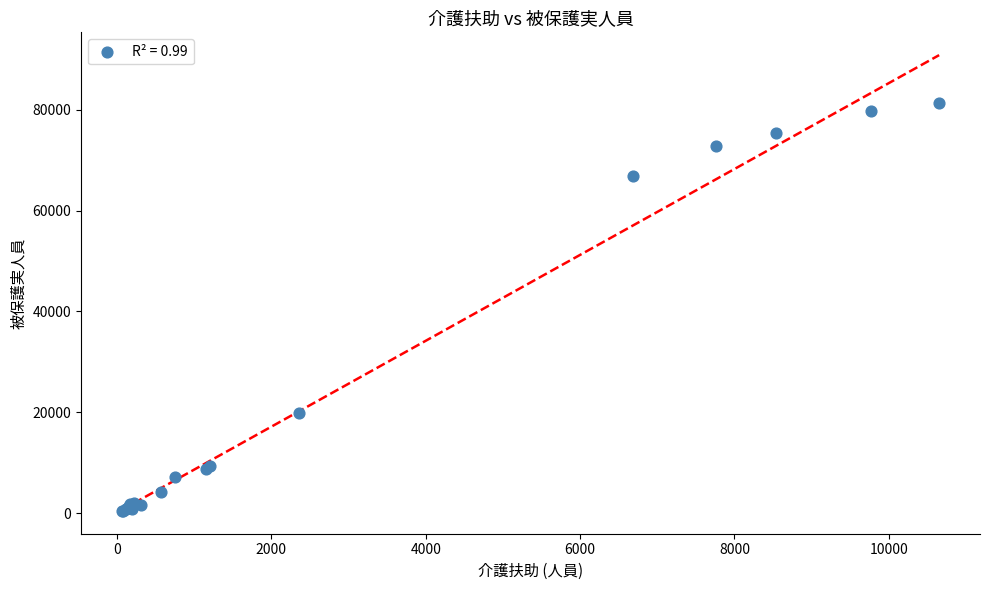

What Y value in the scatter plot is closest to 40919?

19783.0